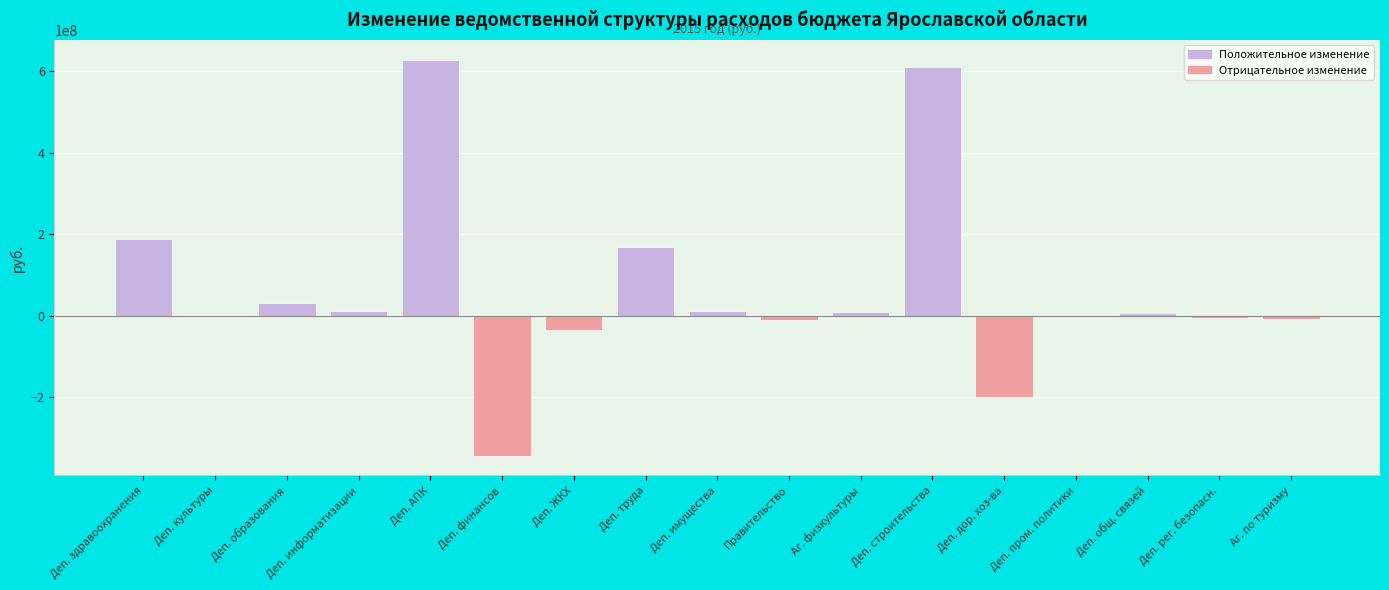

What is the greatest value displayed?

627679900